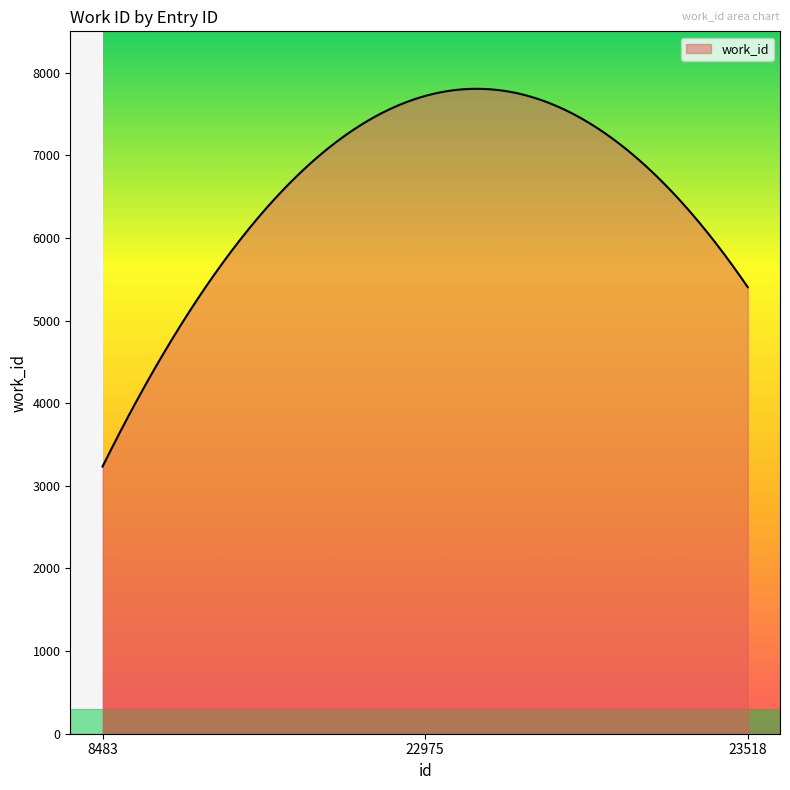

What is the minimum value shown in the chart?

3233.0